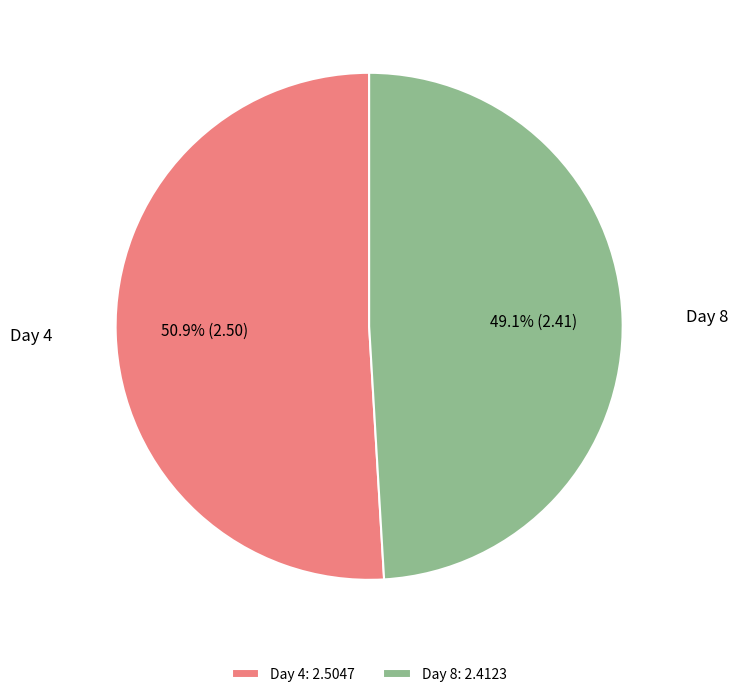

Is Day 8 the majority of the pie?

No